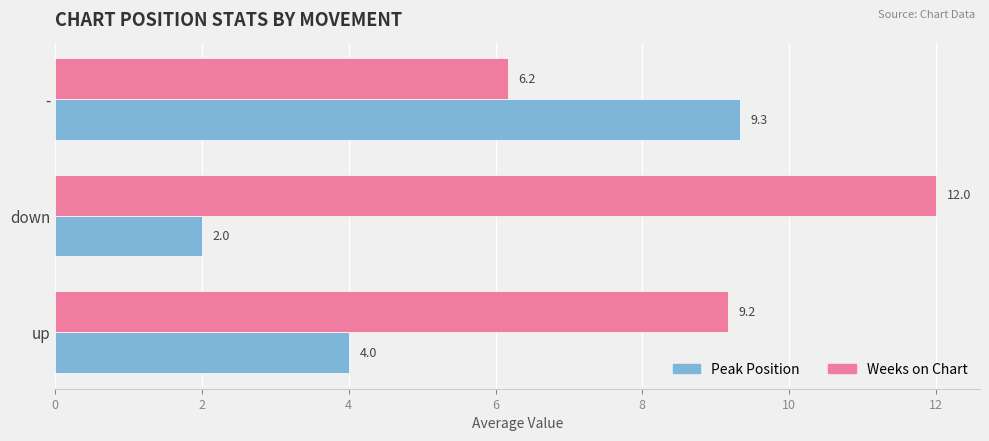

List the series in order of their overall mean, highest first.

Weeks on Chart, Peak Position